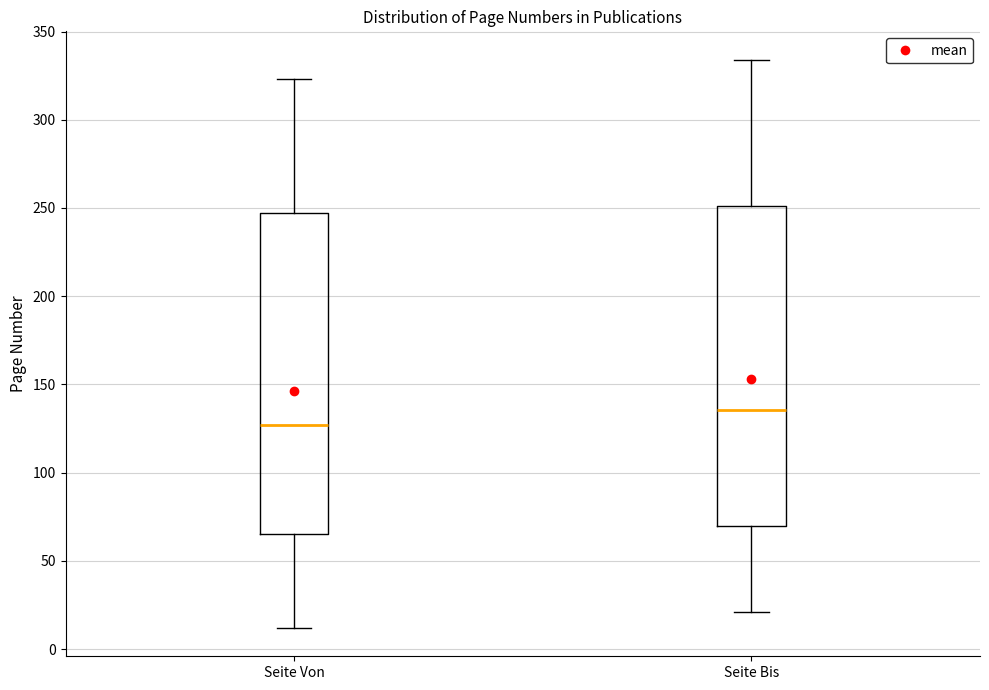

Which box's median line is the lowest?

Seite Von